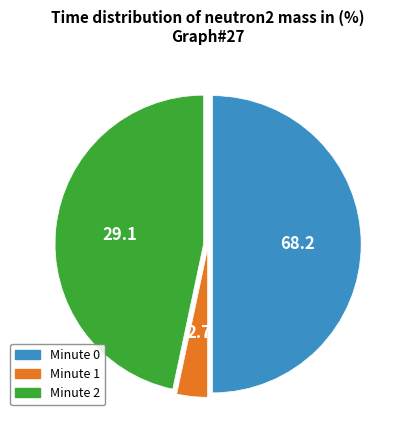

Rank the categories by value from lowest to highest.

Minute 1, Minute 2, Minute 0